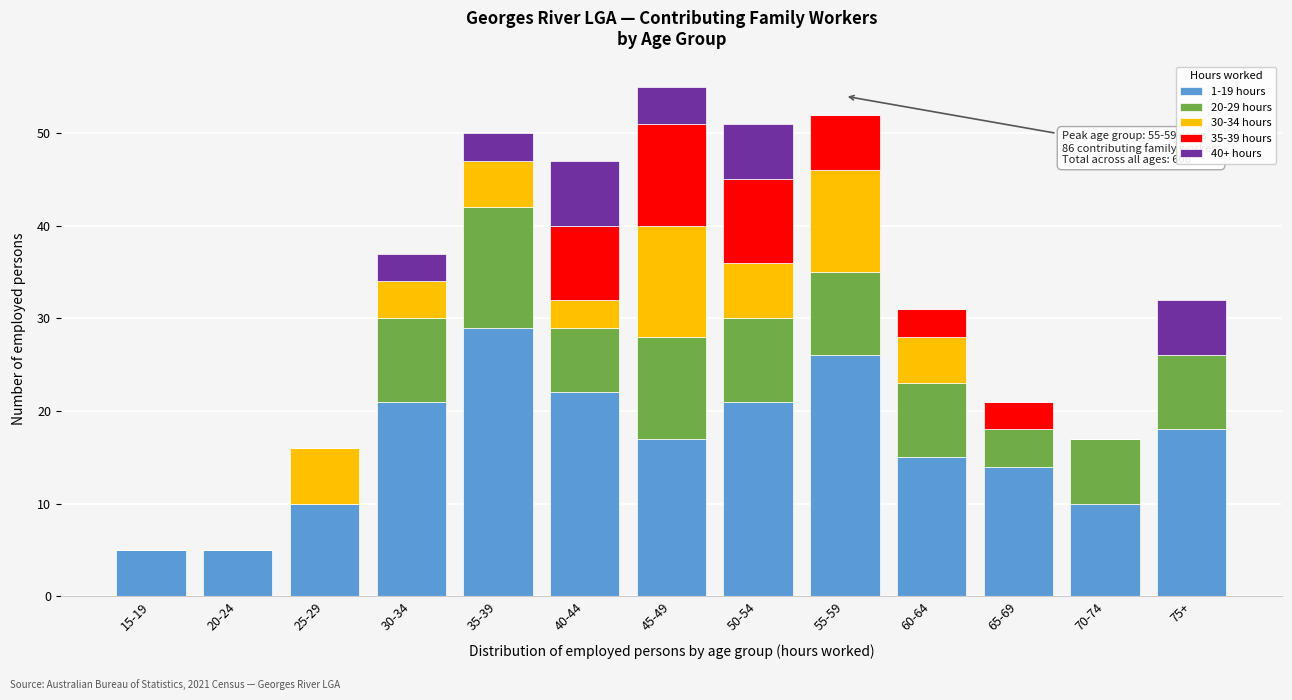

What is the total value across all series at 75+?

32